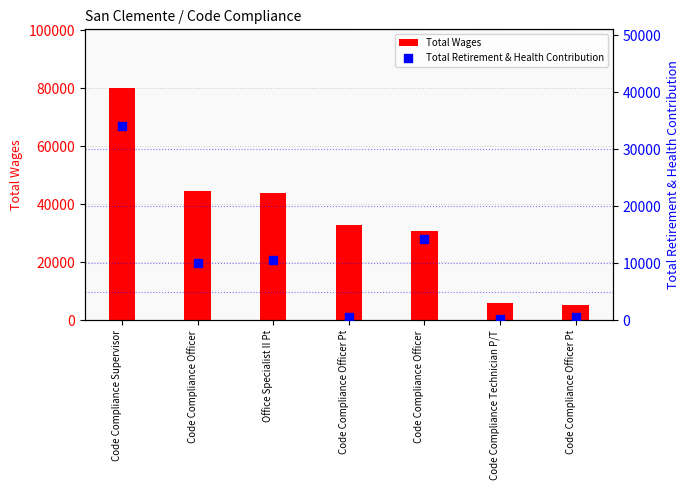

At how many categories does at least one series exceed 55380?

1